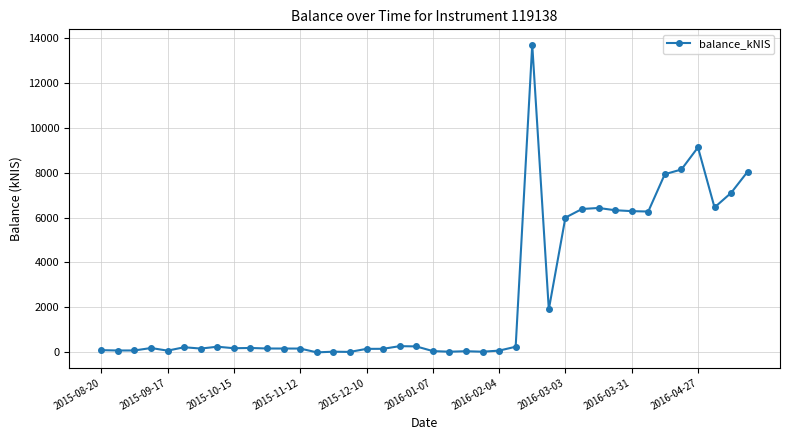

True or false: there are more than 0 points higher than both neighbors.

True